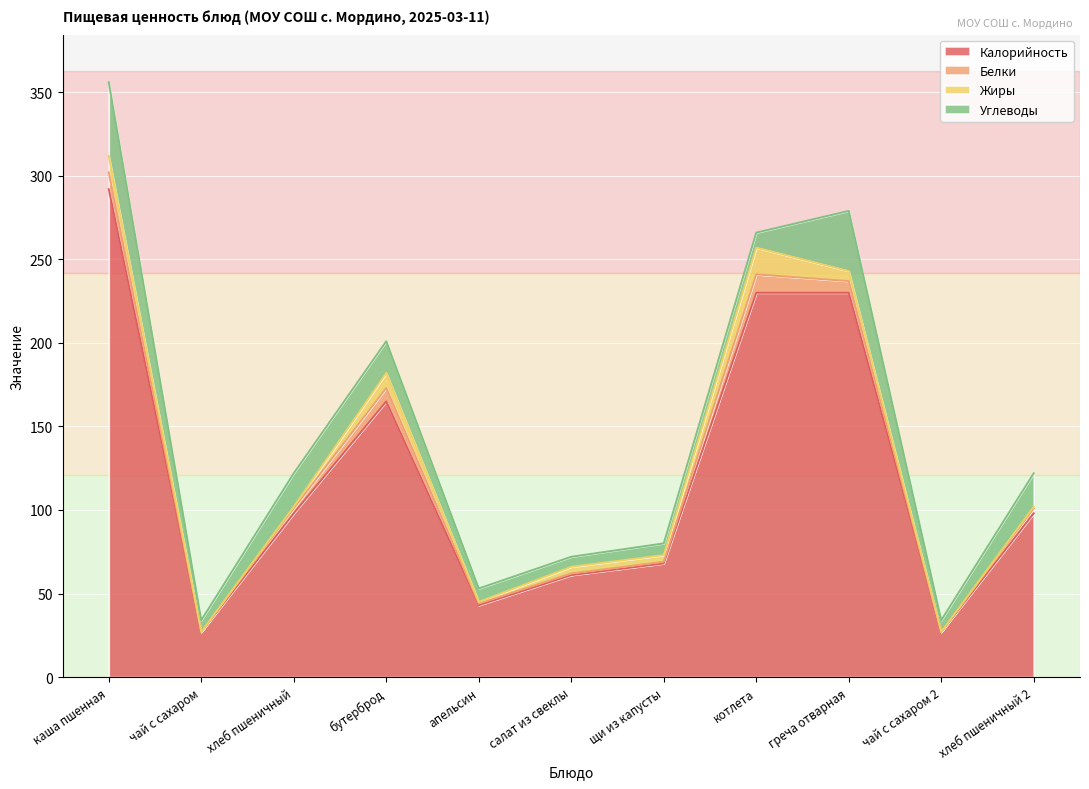

Rank the series by their maximum value, from lowest to highest.

Белки, Жиры, Углеводы, Калорийность